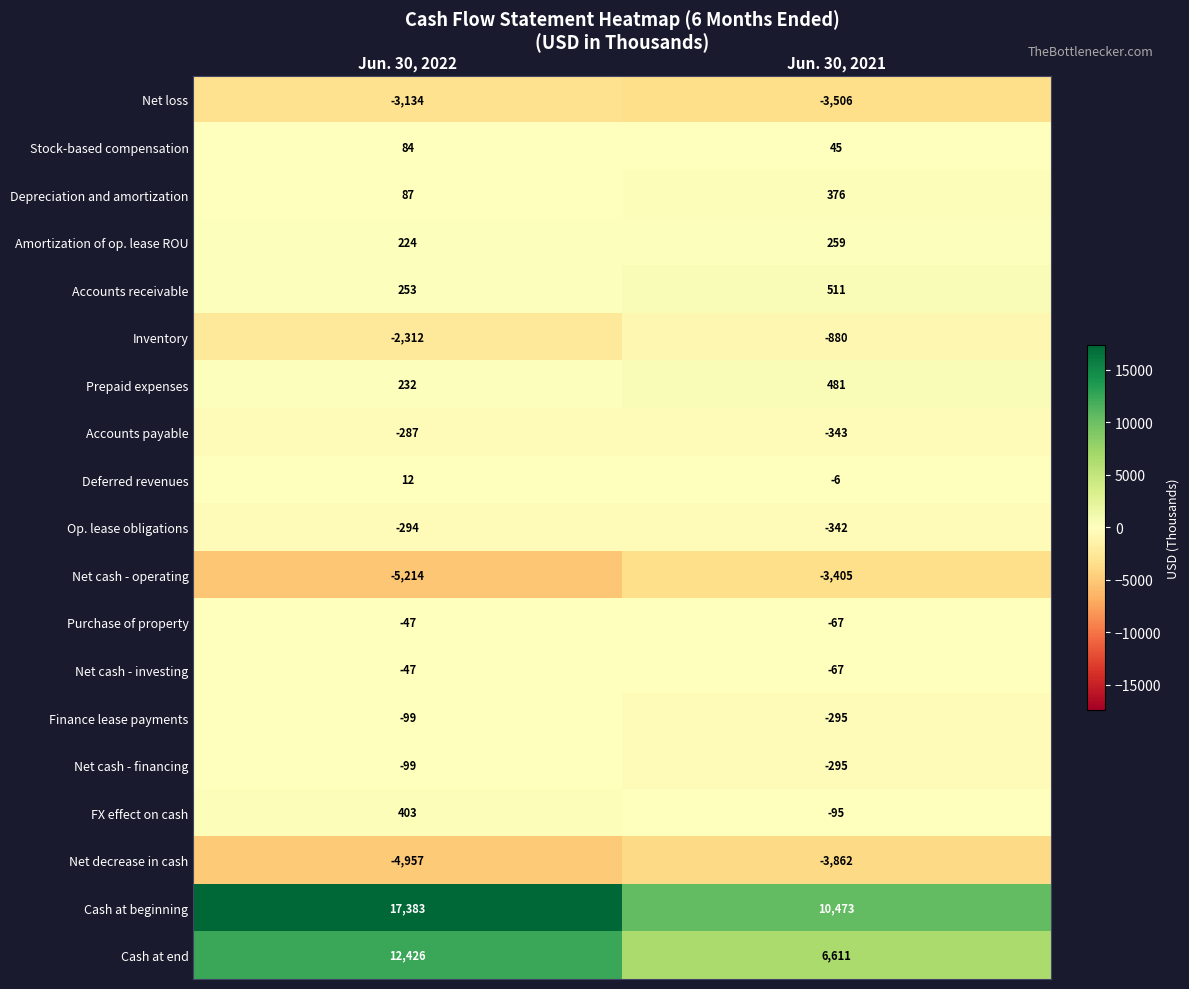

The value of Cash at beginning at Jun. 30, 2021 is 10473. True or false?

True